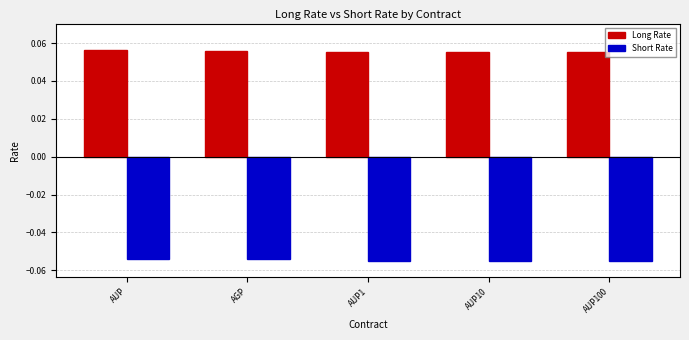

What are all the series names shown in the legend?

Long Rate, Short Rate